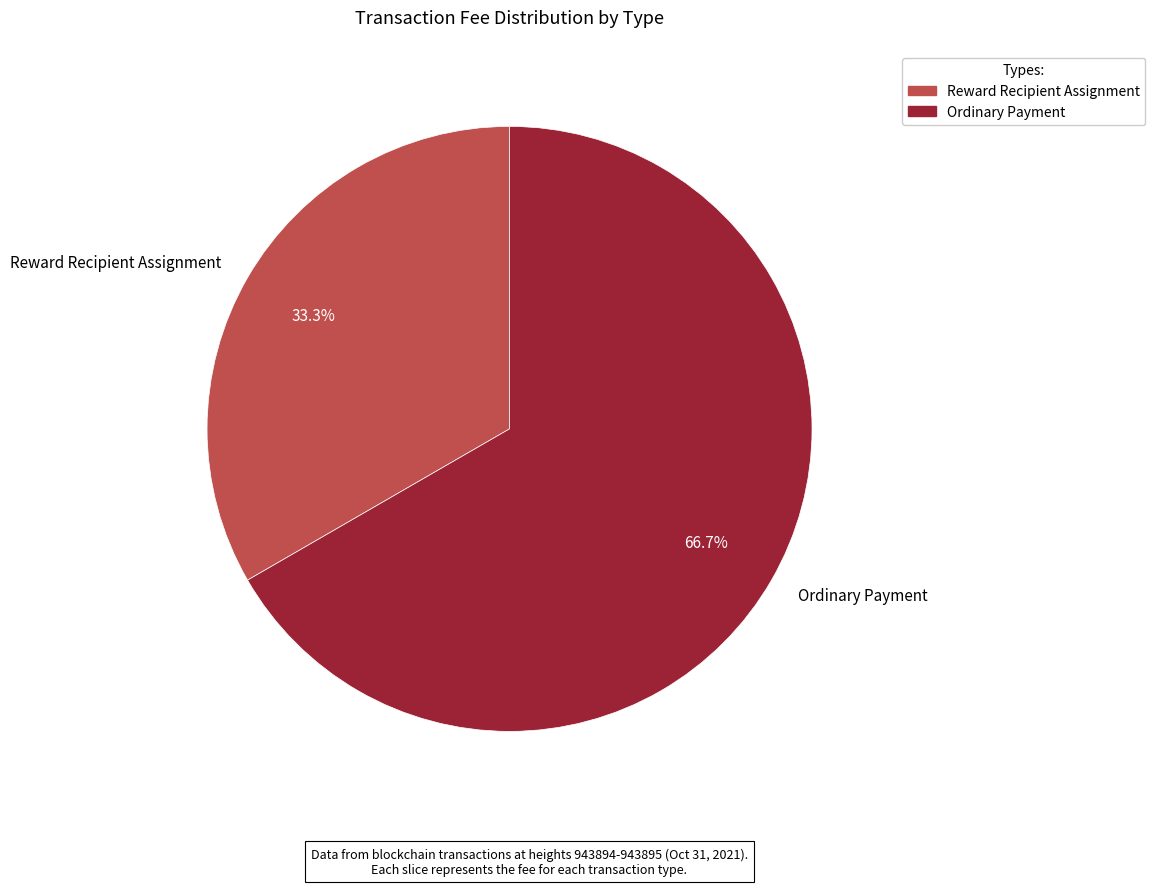

To the nearest percent, what is the average slice percentage?

50%